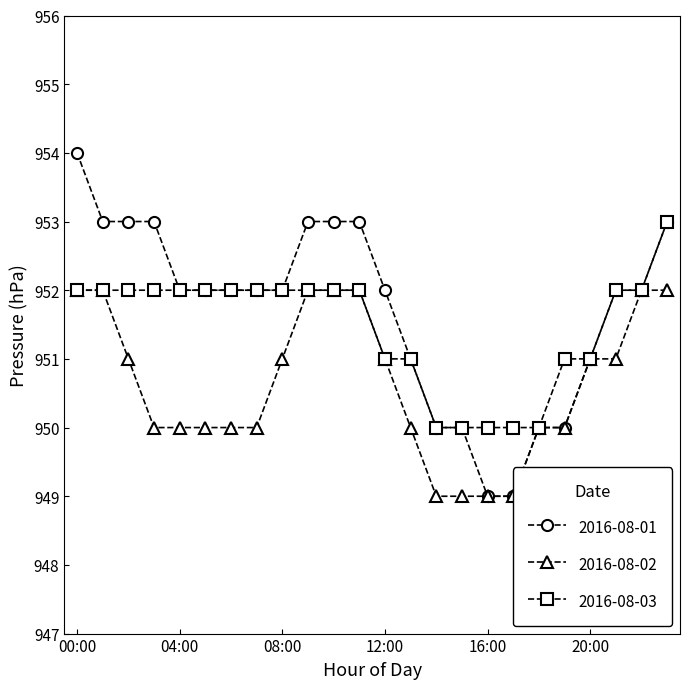

What is the value of the 2016-08-01 point at the 4th from the left?

953